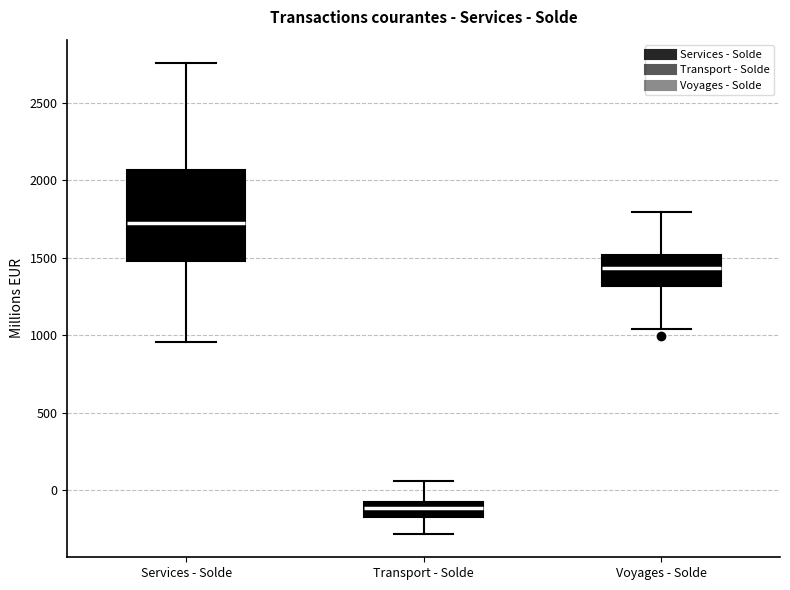

Which box's median line is the highest?

Services - Solde